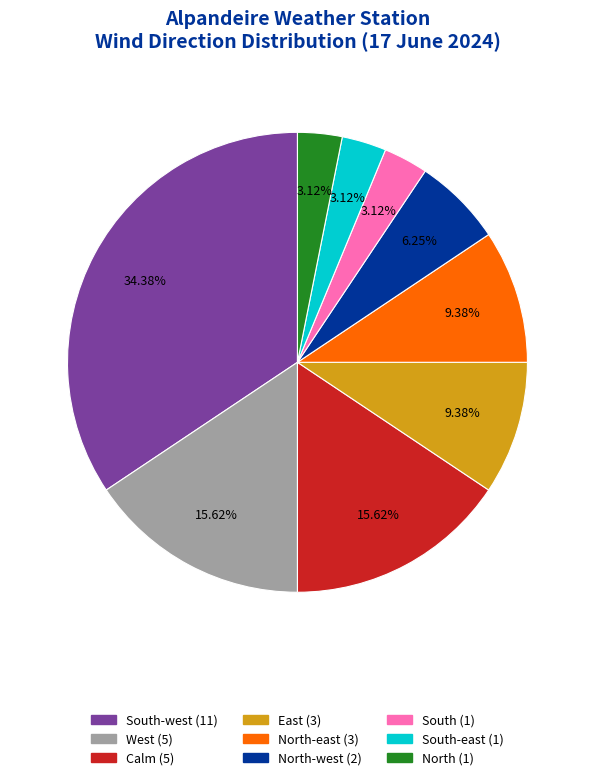

Is there any slice that represents more than half of the pie?

No